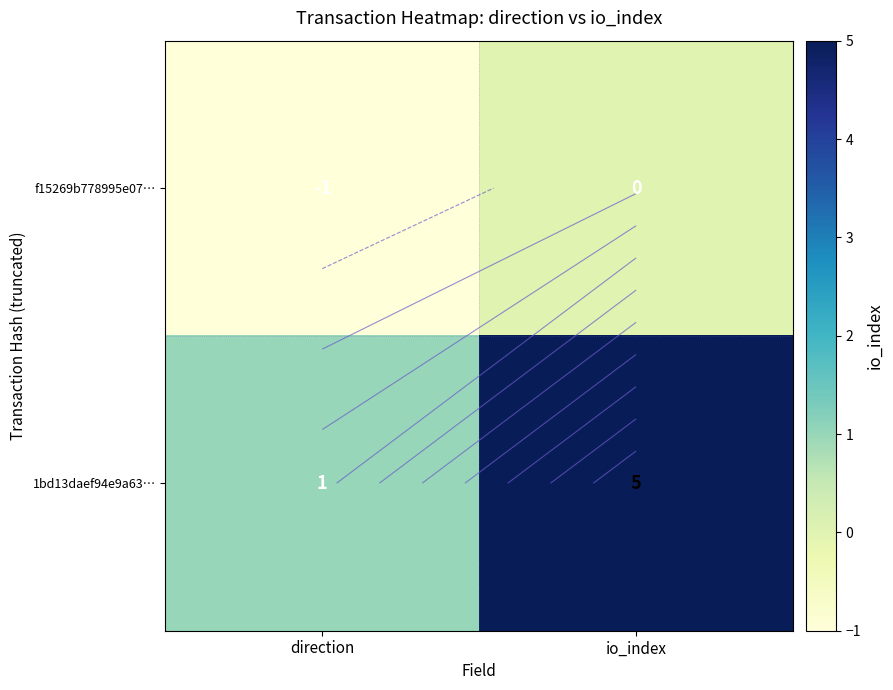

What is the difference between the f15269b778995e07… values at io_index and direction?

1